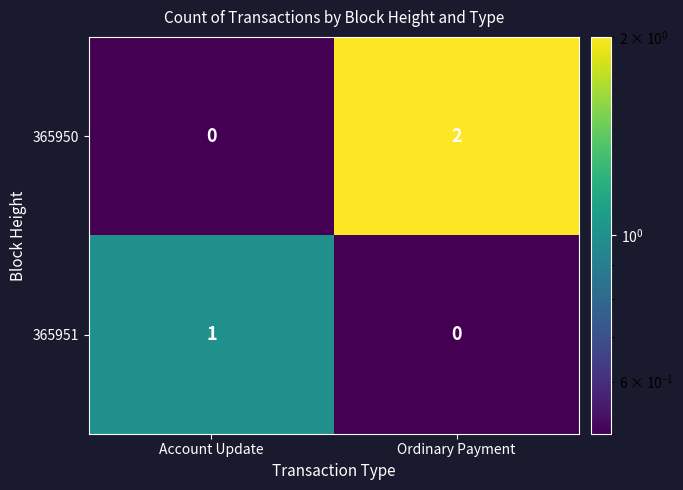

What is the spread (max minus min) of values at Account Update?

1